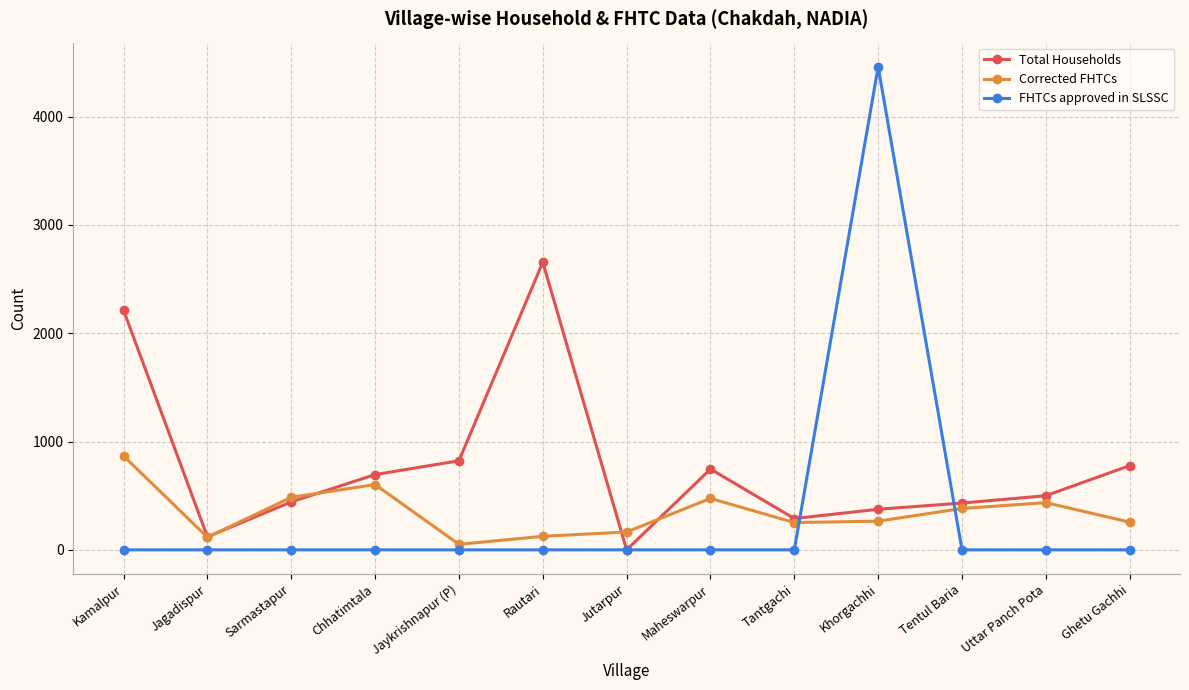

What is the label of the 6th point from the left?

Rautari